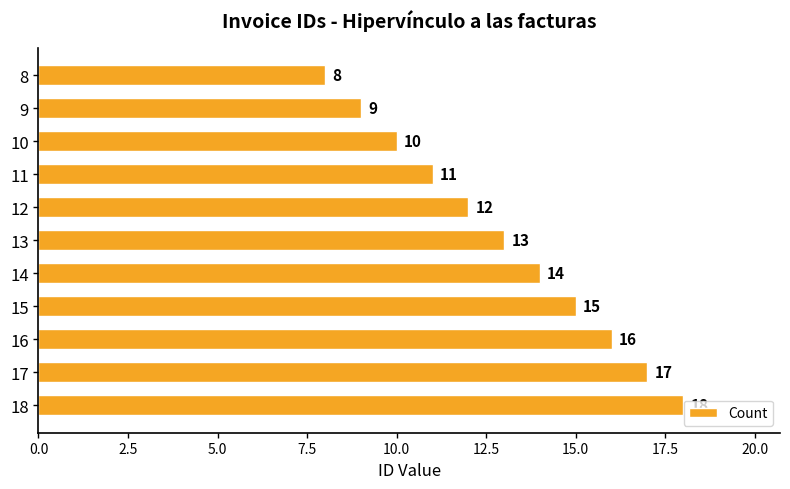

What is the value of the 1st bar from the top?

8